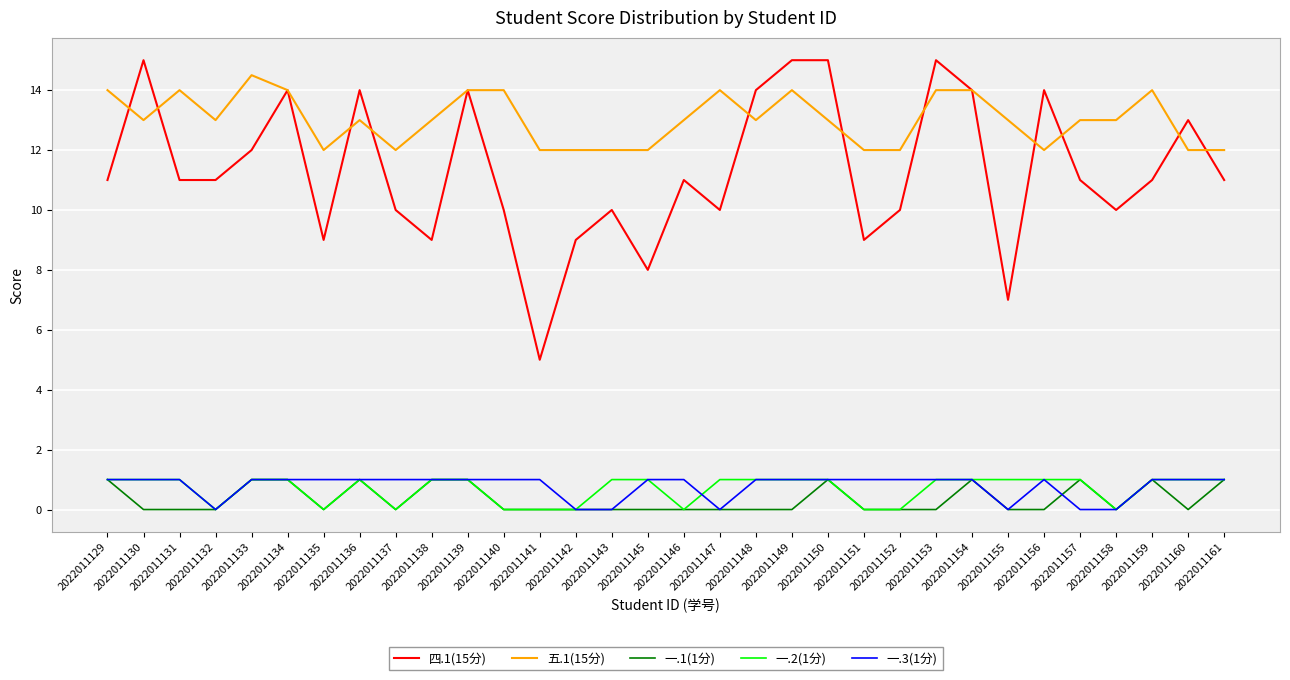

What is the total value across all series at 2022011146?

25.0